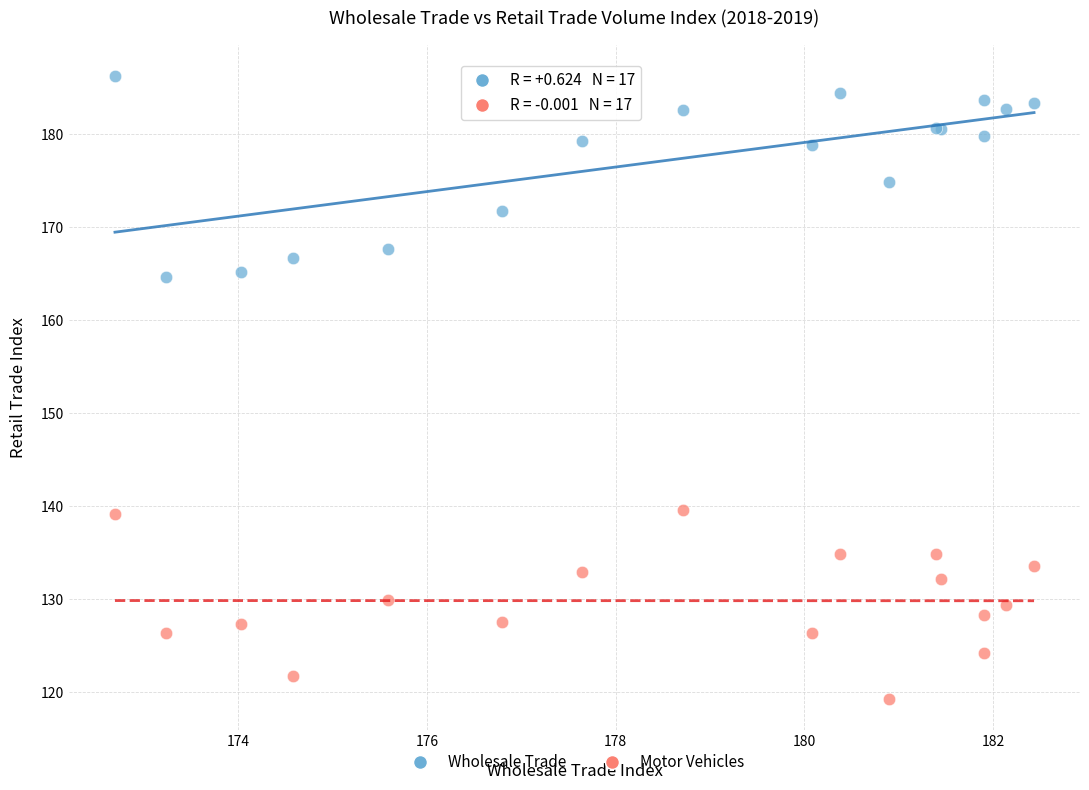

What is the X range (max minus min) for the scatter plot?

9.7